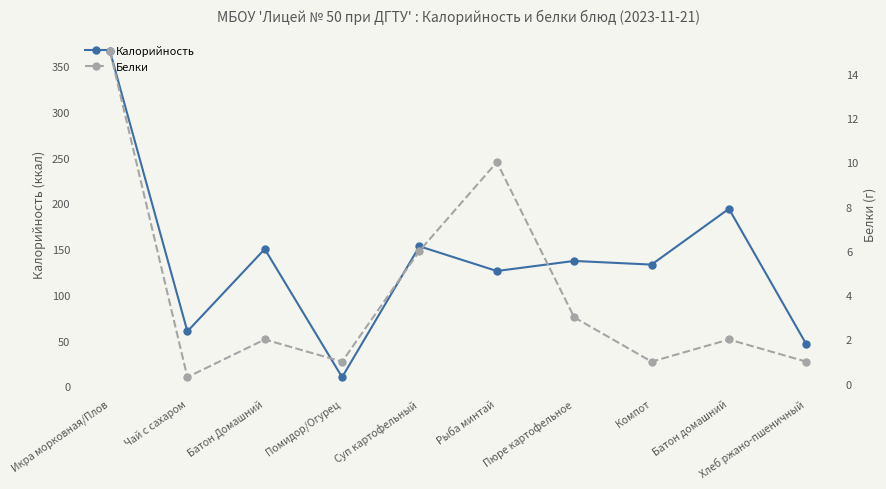

True or false: Калорийность and Белки intersect in this chart.

False